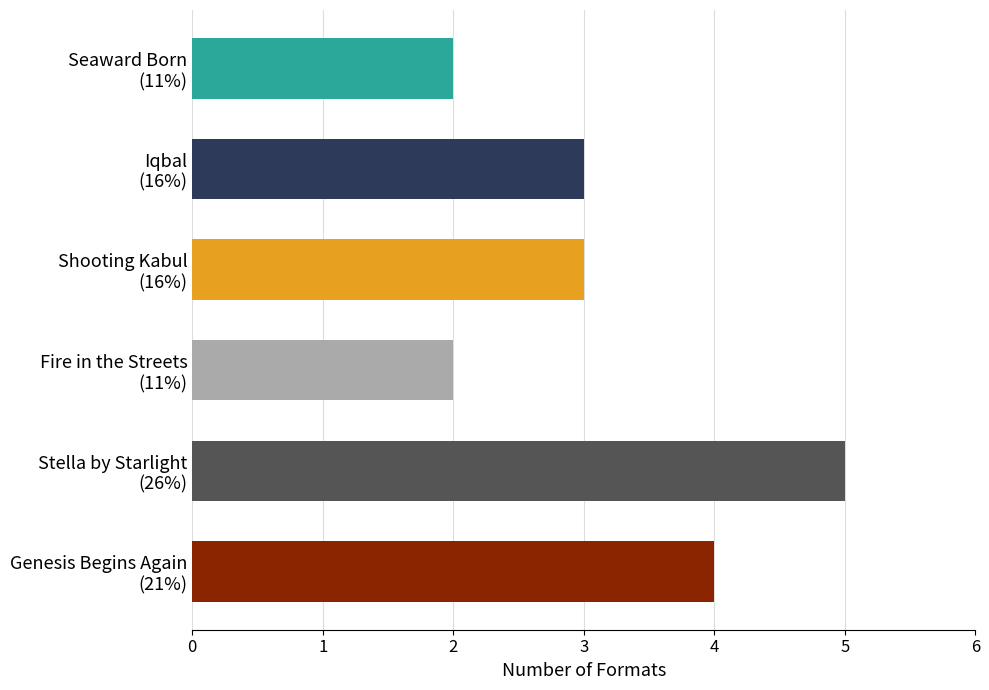

Which label corresponds to the largest value in the chart?

Stella by Starlight
(26%)